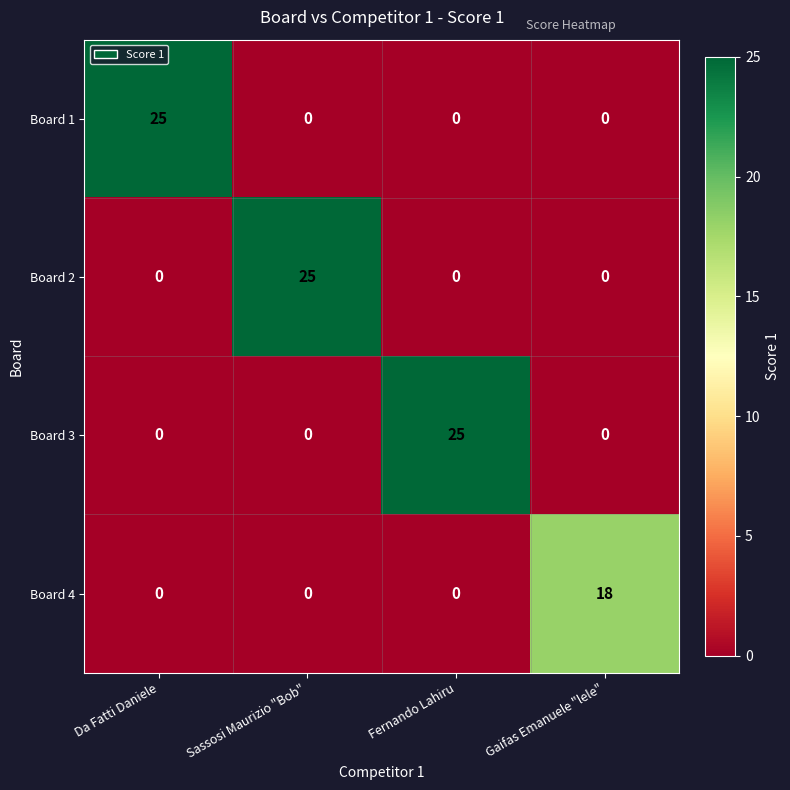

Count the Board 2 values in the range 0 to 25.

4